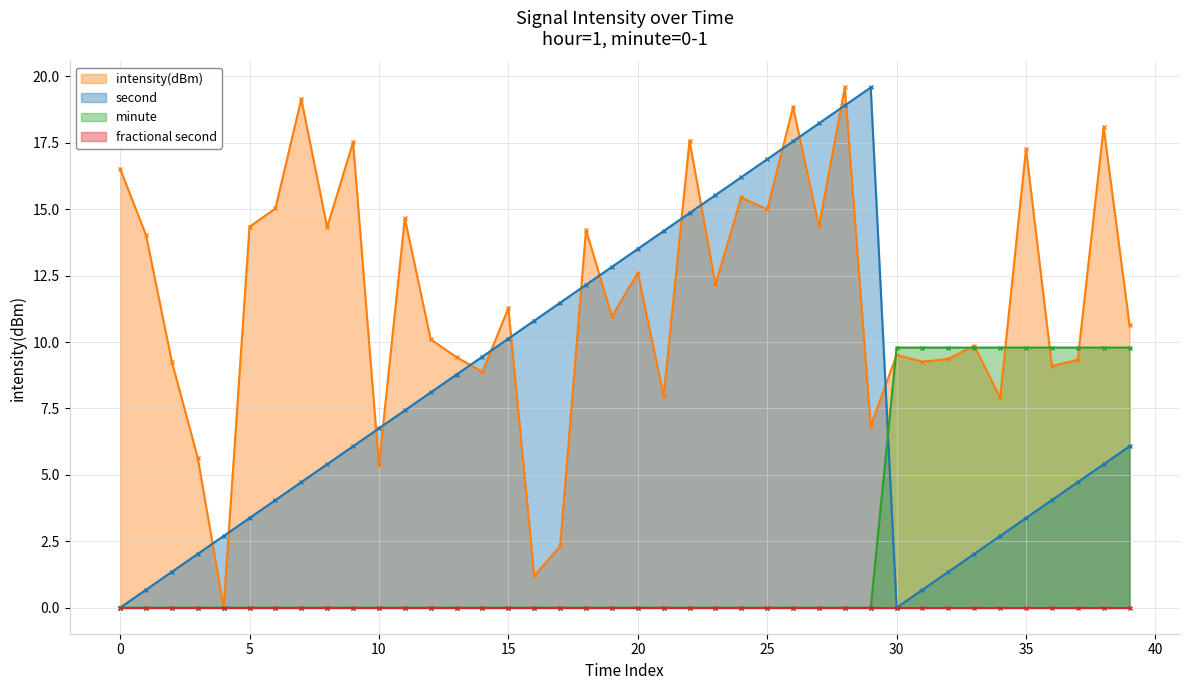

True or false: second has more than 1 points higher than both neighbors.

False